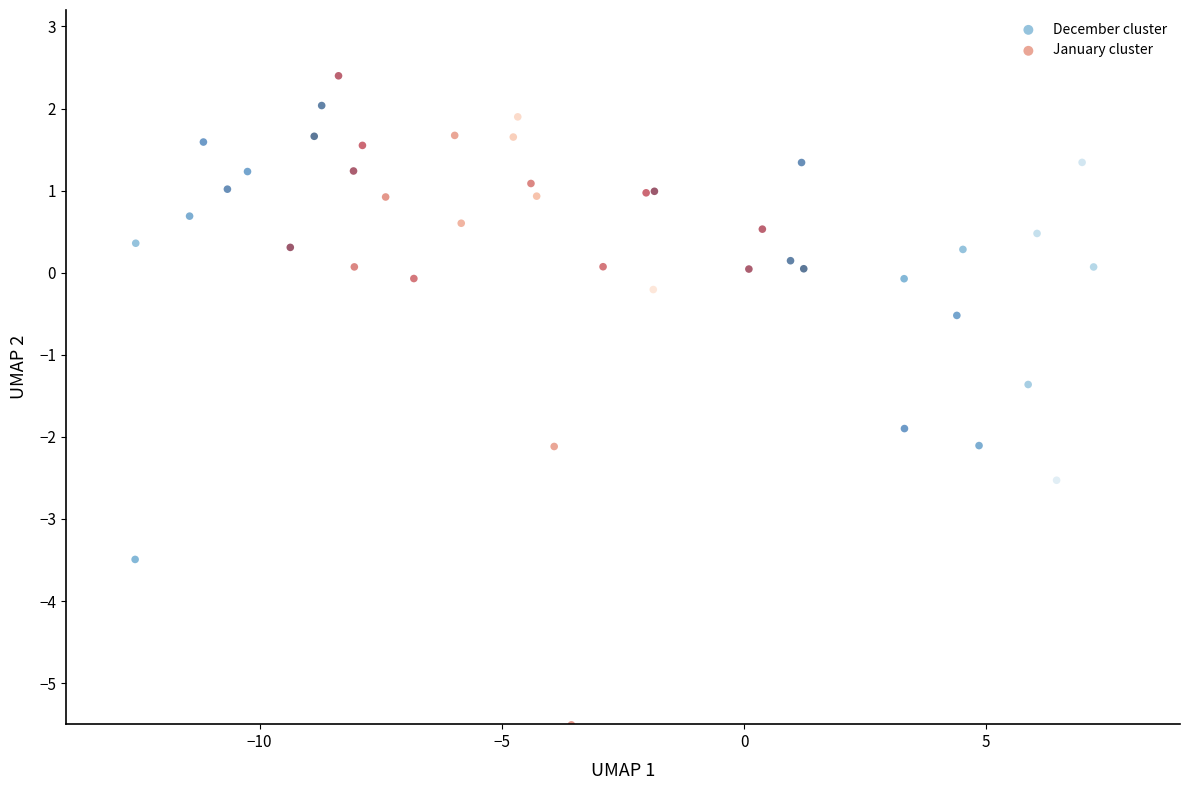

Which series reaches the minimum Y coordinate?

January cluster